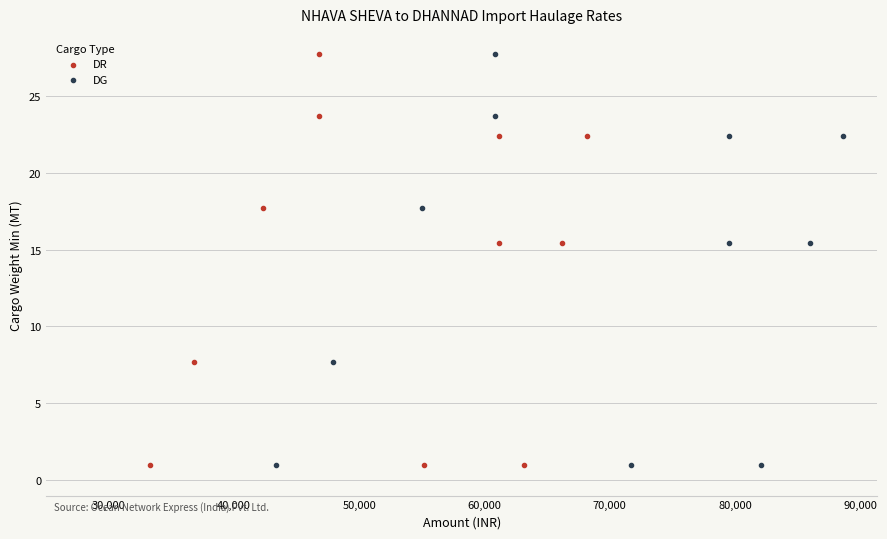

What are all the series names shown in the legend?

DR, DG